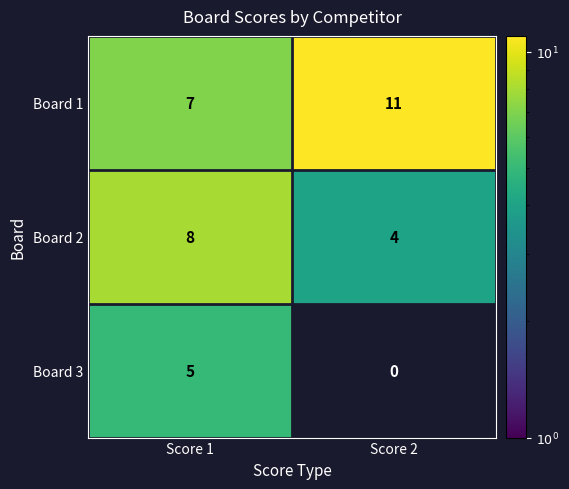

How many positive values does the Board 3 series have?

1